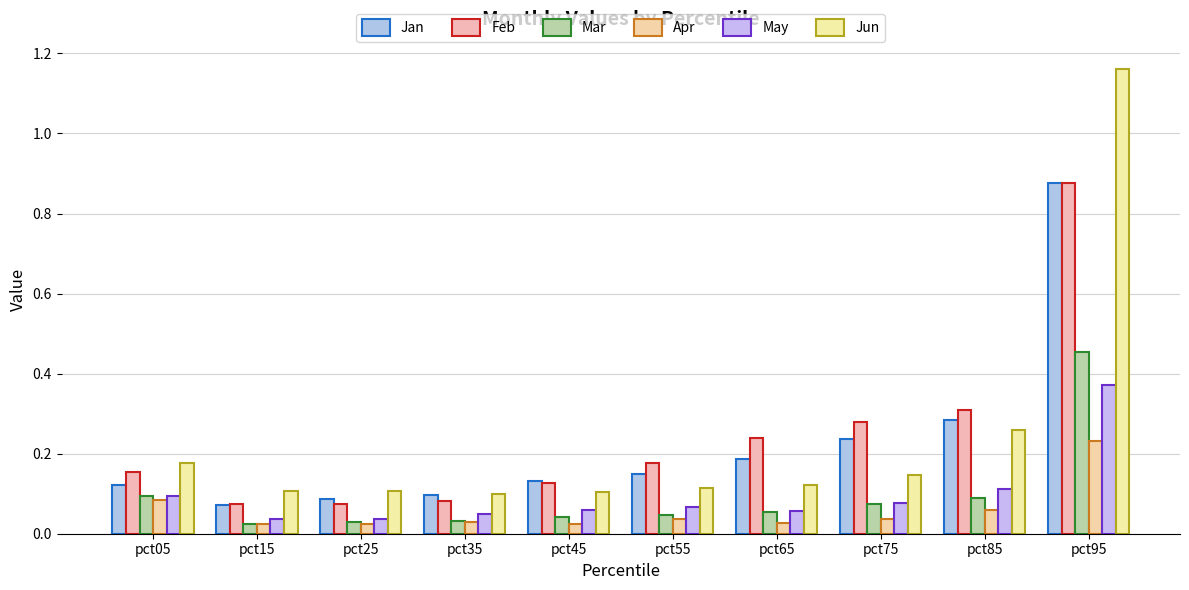

What is the difference between the second highest and minimum values in the Feb series?

0.2